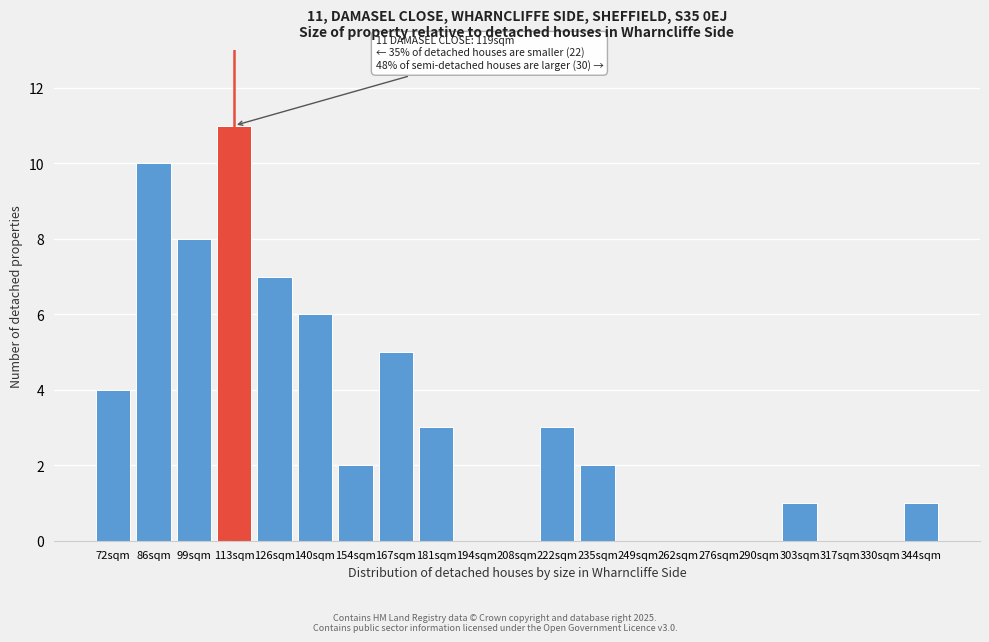

Reading right to left, list all the values displayed in this chart.

344sqm=1	330sqm=0	317sqm=0	303sqm=1	290sqm=0	276sqm=0	262sqm=0	249sqm=0	235sqm=2	222sqm=3	208sqm=0	194sqm=0	181sqm=3	167sqm=5	154sqm=2	140sqm=6	126sqm=7	113sqm=11	99sqm=8	86sqm=10	72sqm=4